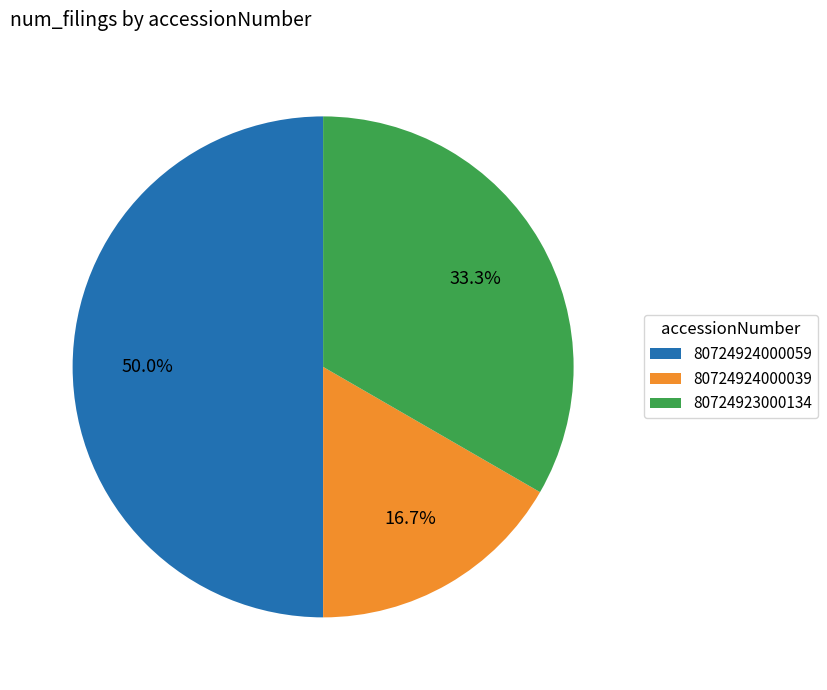

Between 80724924000059 and 80724923000134, which is larger?

80724924000059